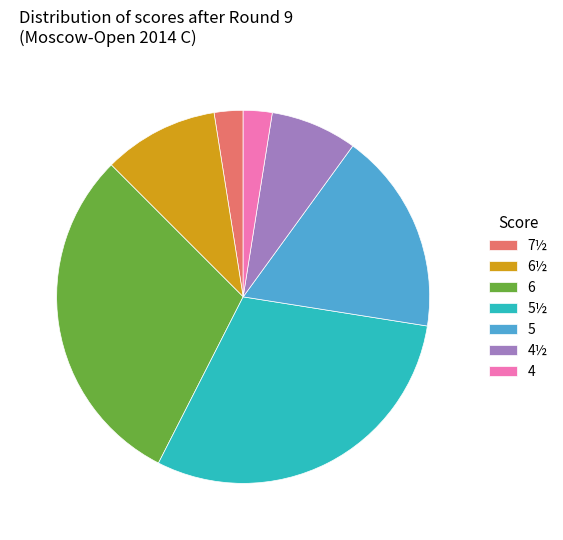

Is the sum of 6½ and 5 greater than half?

No